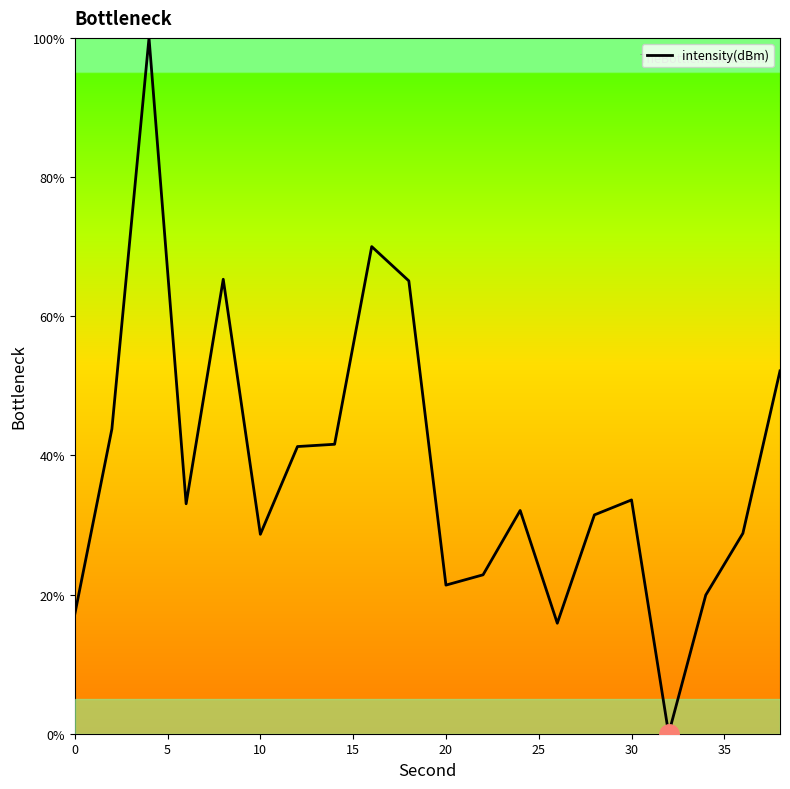

What is the greatest value displayed?

100.0